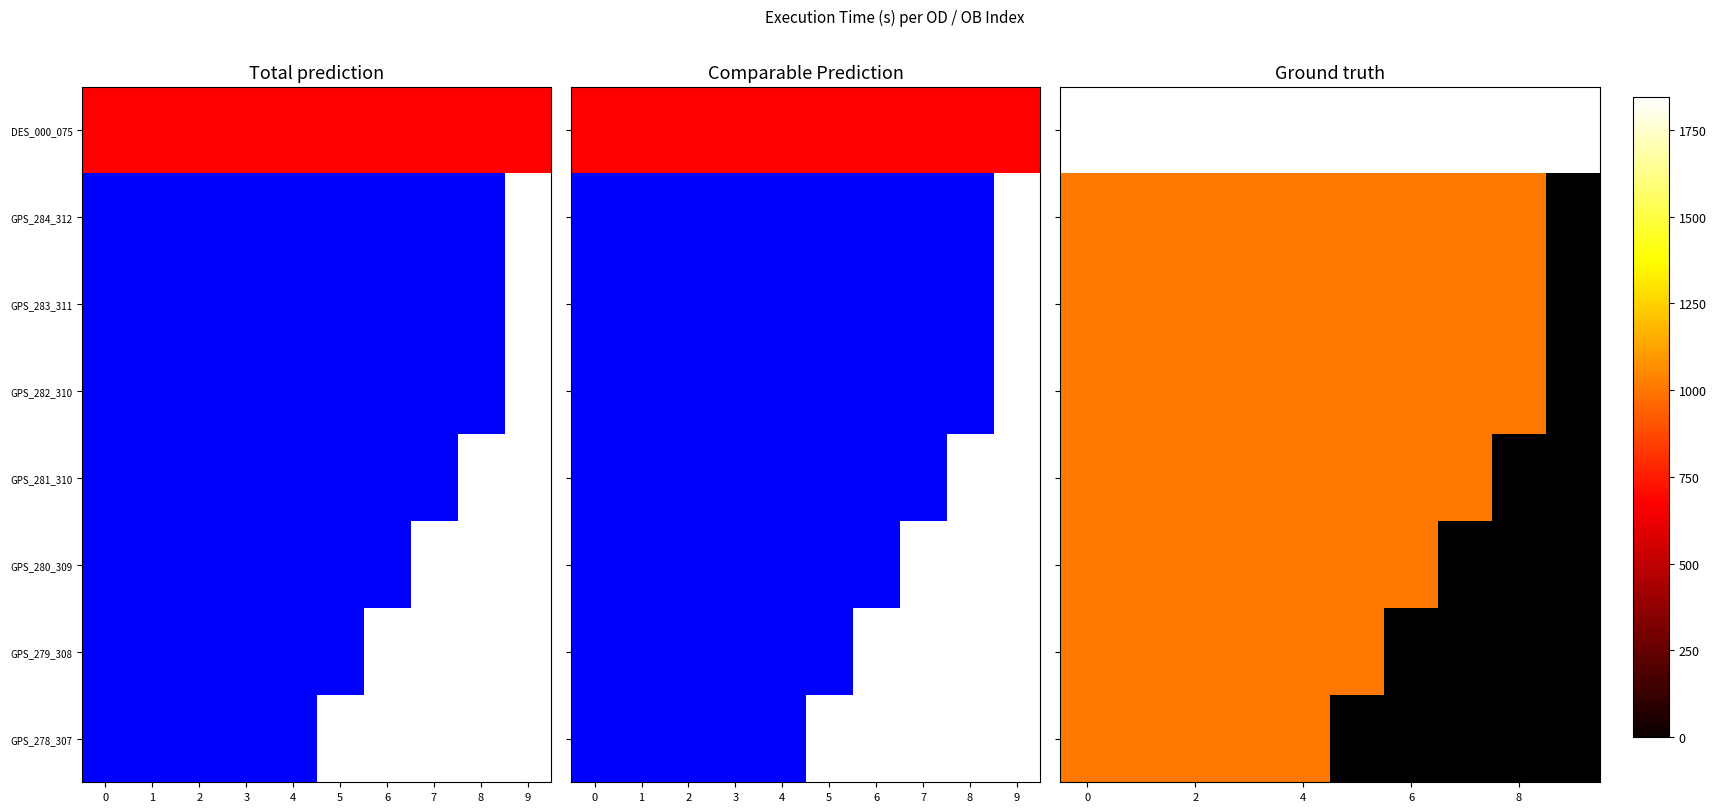

What is the difference between the highest and lowest values at 0?

840.0